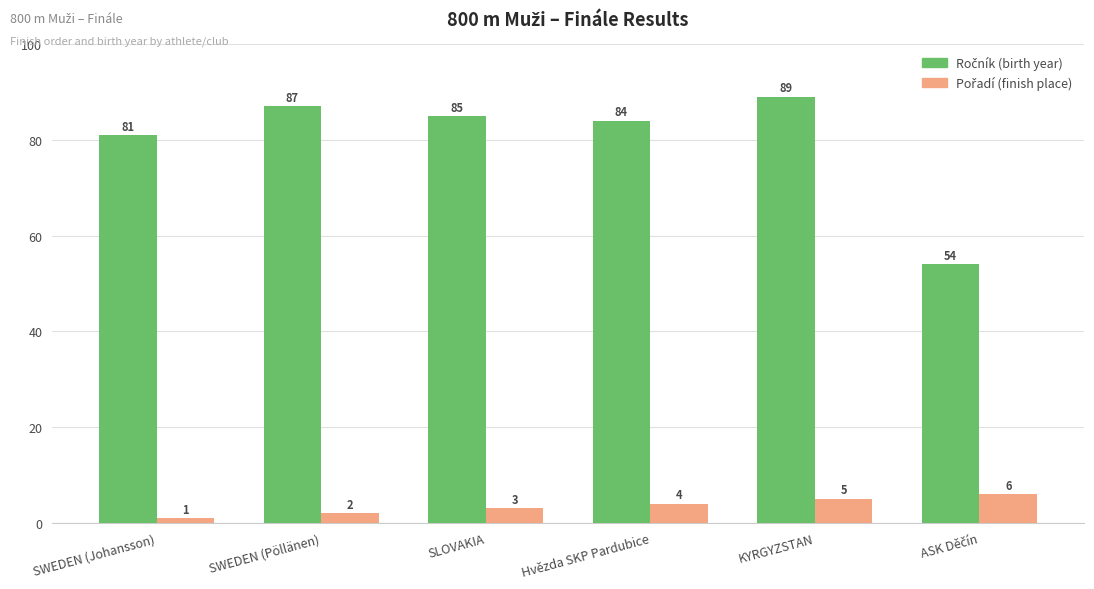

How many groups of bars are there?

6